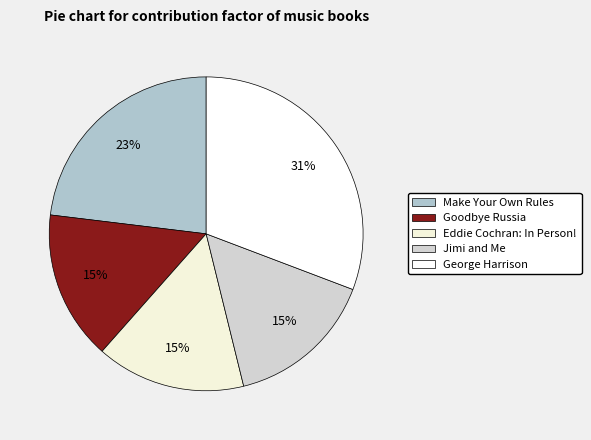

To the nearest percent, what is the average slice percentage?

20%